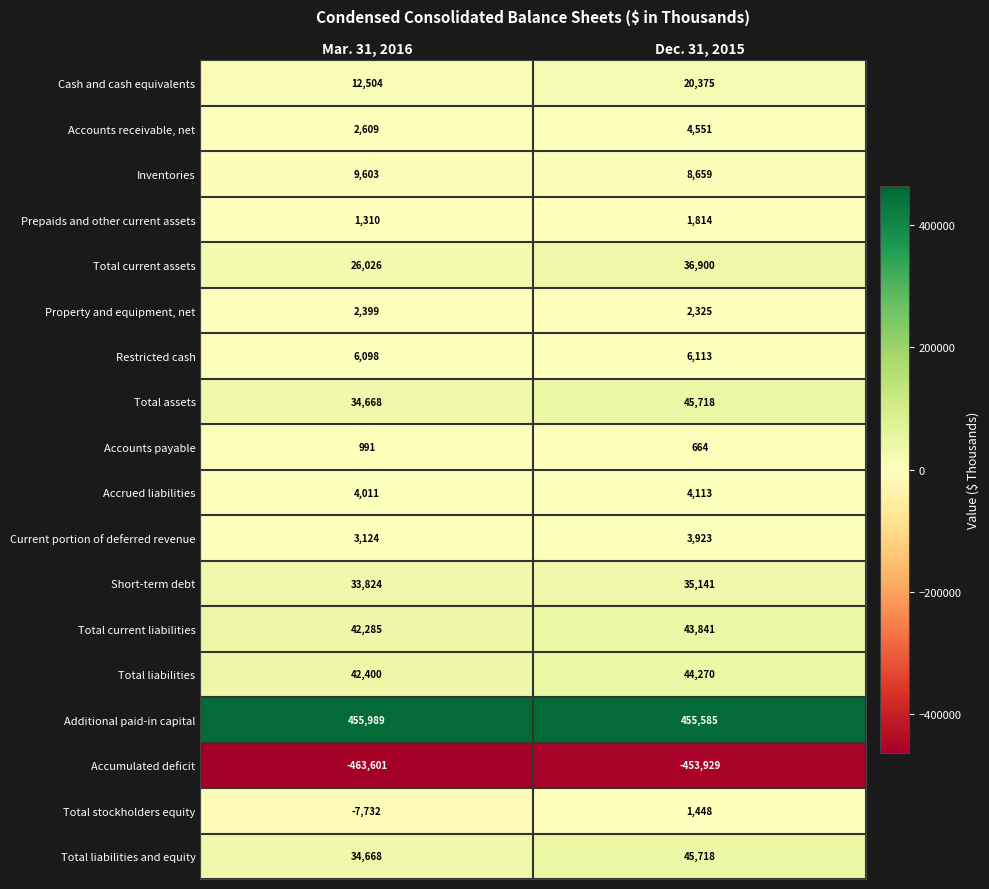

The value of Accounts receivable, net at Mar. 31, 2016 is 2609. True or false?

True